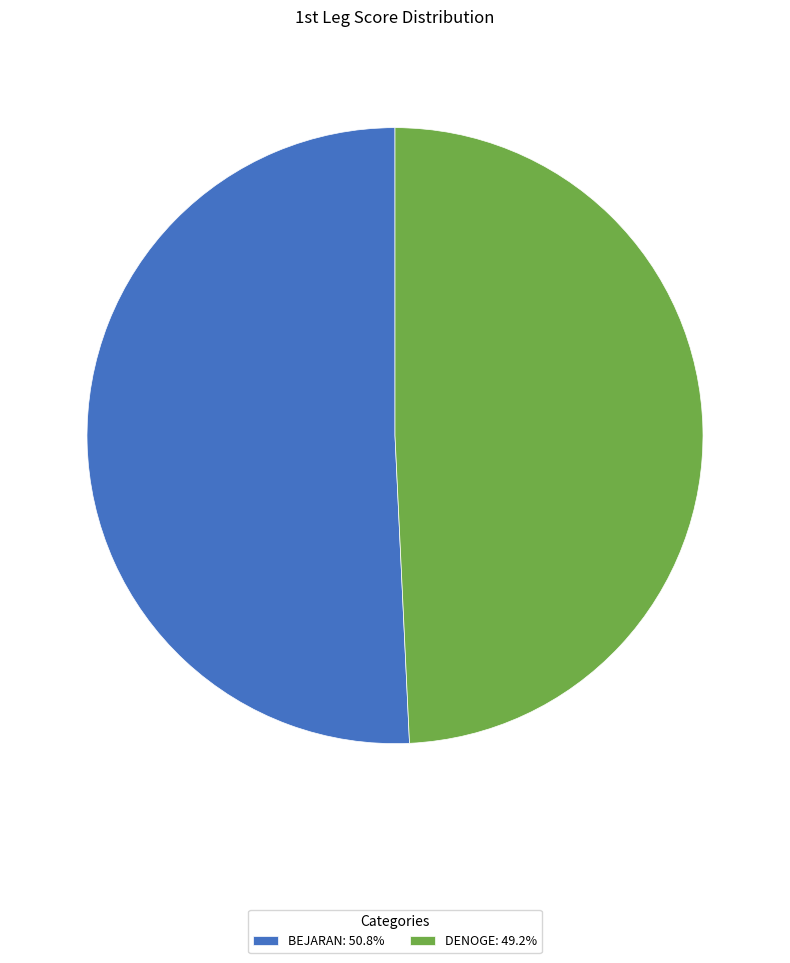

Combined, do BEJARAN: 50.8% and DENOGE: 49.2% account for over 50%?

Yes